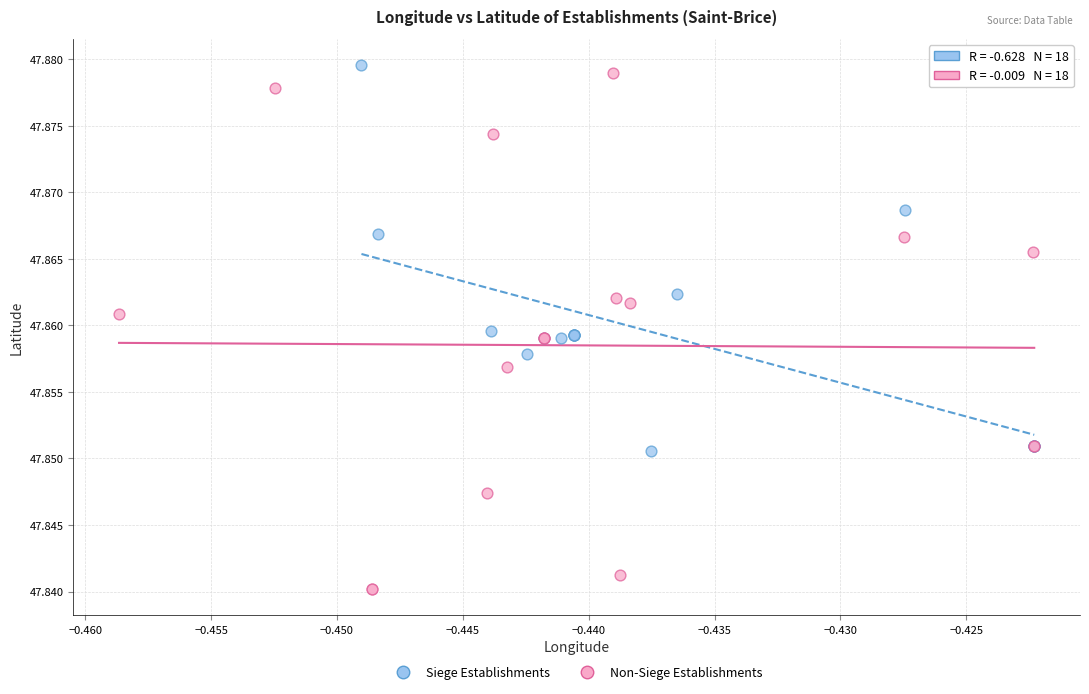

Which series reaches the minimum Y coordinate?

Non-Siege Establishments